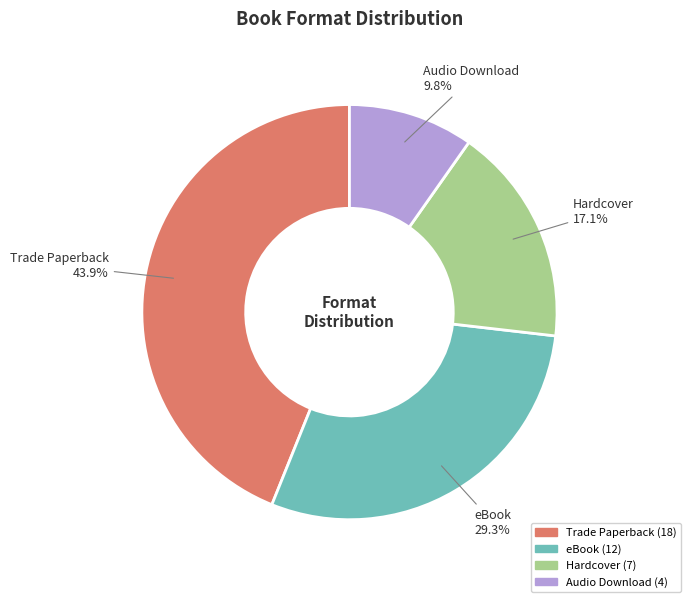

Which category has the biggest portion of the pie?

Trade Paperback